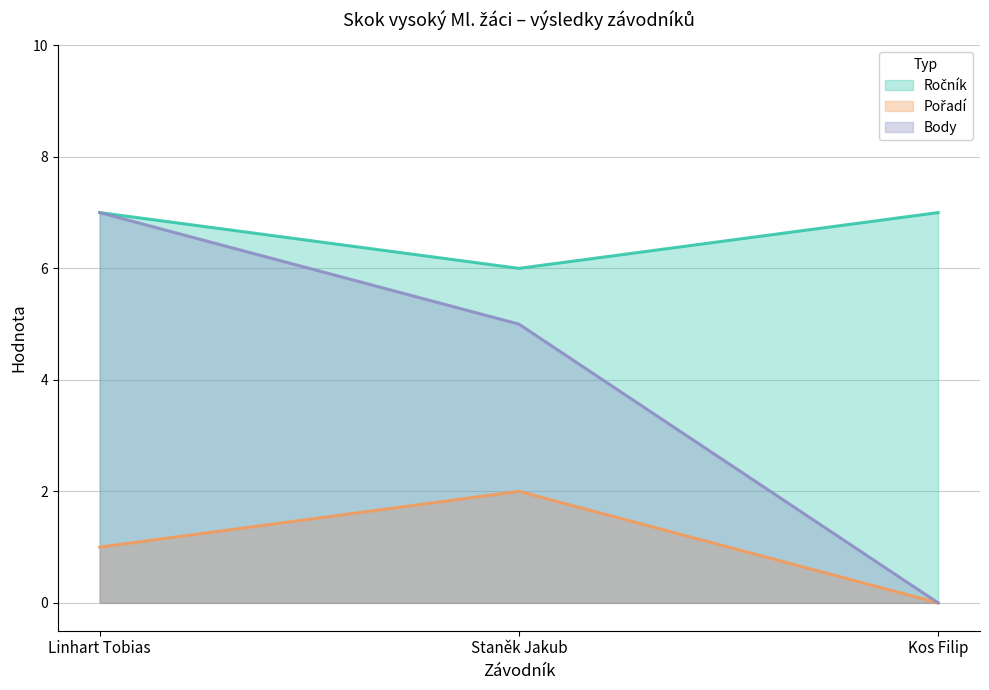

The value of Ročník at Kos Filip is 7. True or false?

True